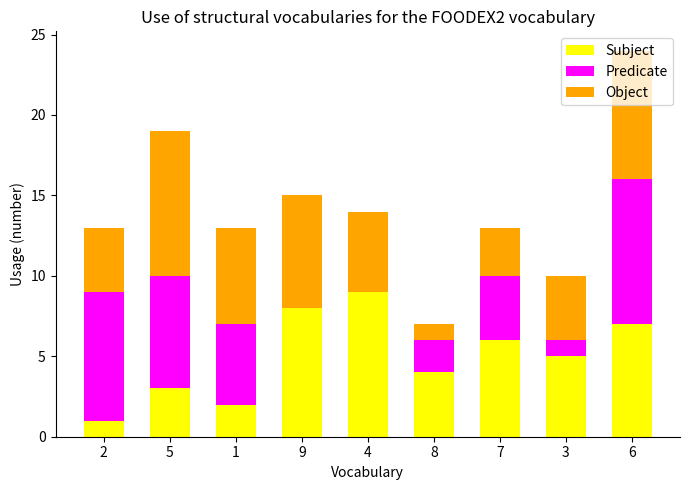

Is it true that Subject equals 4 at 8?

True